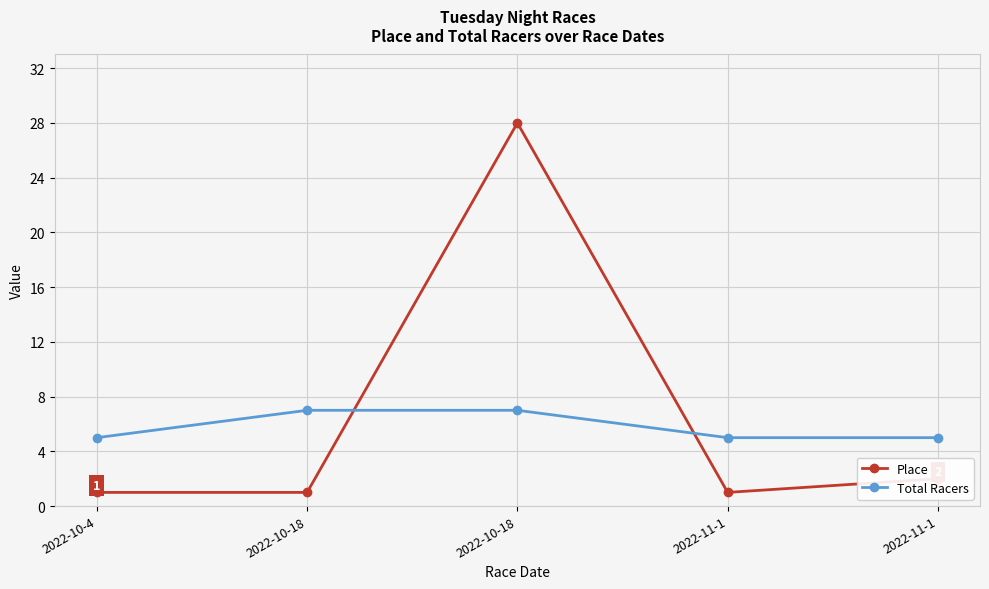

List the labels in order of Place value, largest first.

2022-10-18, 2022-11-1, 2022-10-4, 2022-10-18, 2022-11-1